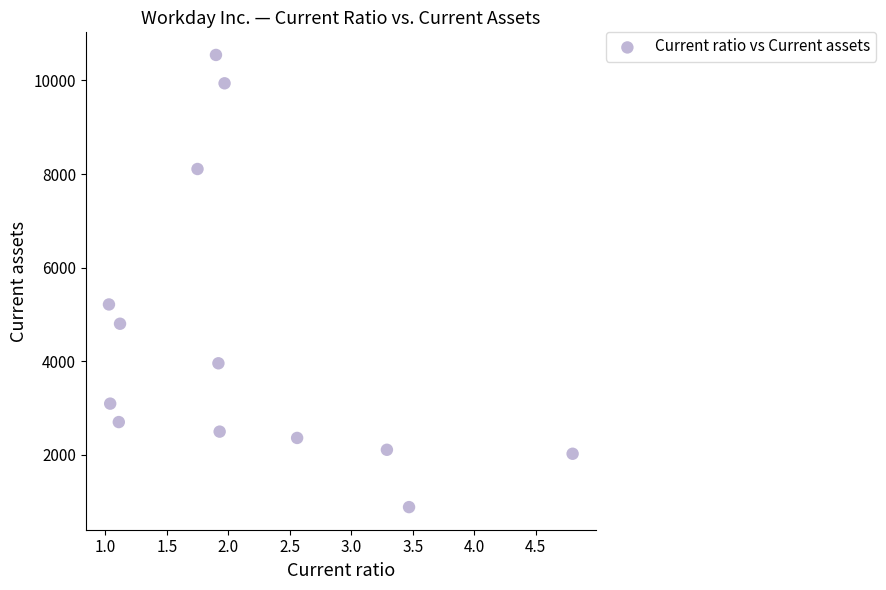

What Y value in the scatter plot is closest to 5714?

5214